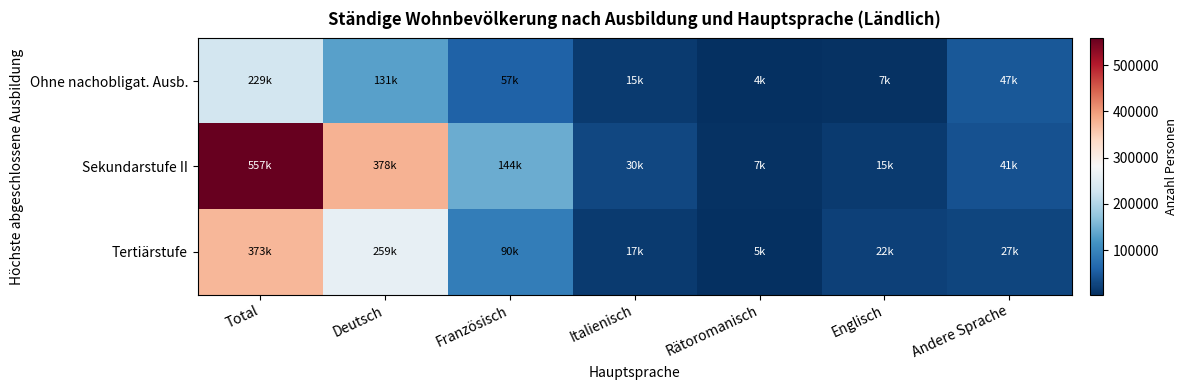

Rank the series by their maximum value, from highest to lowest.

Sekundarstufe II, Tertiärstufe, Ohne nachobligat. Ausb.